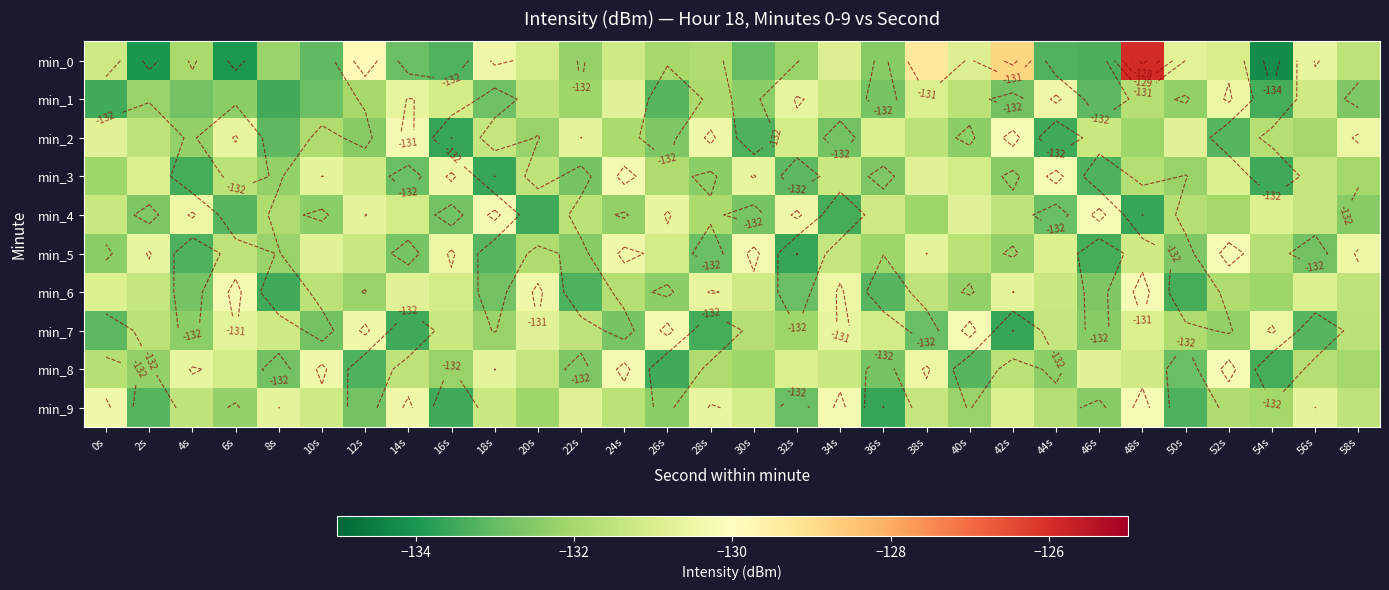

How many values in the min_8 series exceed -131?

8